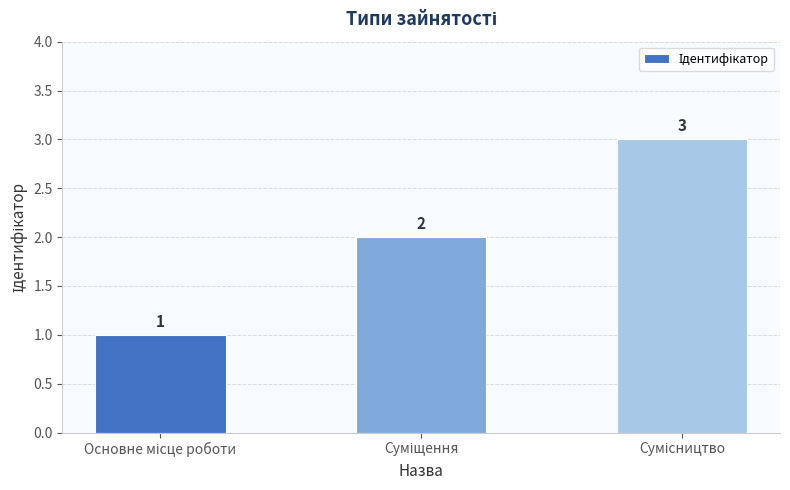

Reading left to right, extract all data points from this chart.

1	2	3